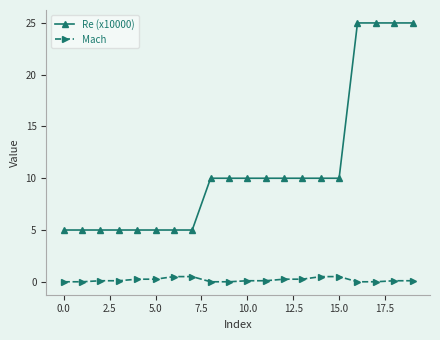

How many distinct data groups are displayed?

2